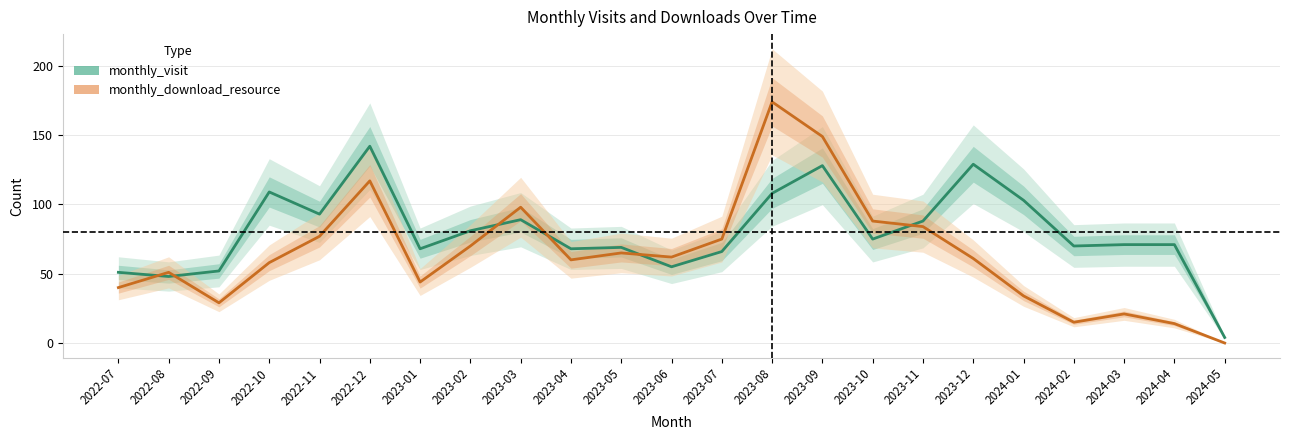

Is it true that monthly_visit equals 18 at 2023-07?

False